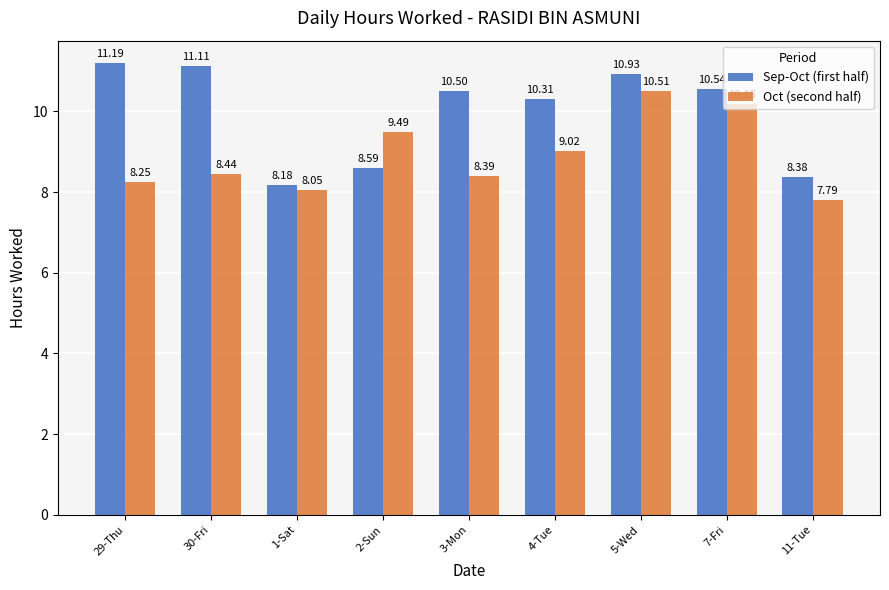

How many data points in Oct (second half) are above 8?

8